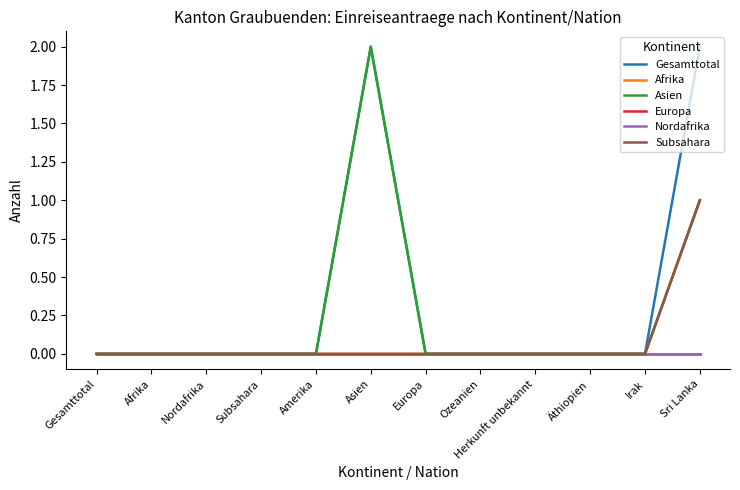

What is the maximum value shown in the chart?

2